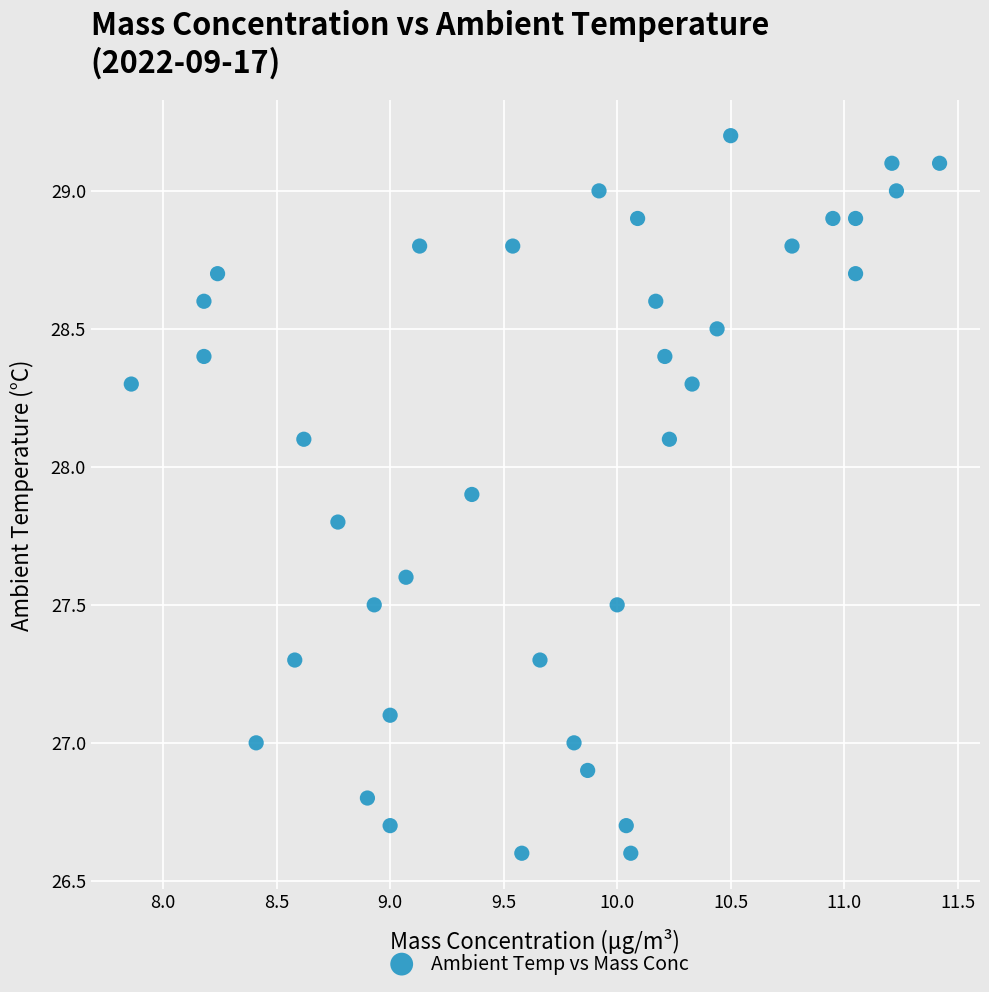

What is the range of X values (max minus min)?

3.6